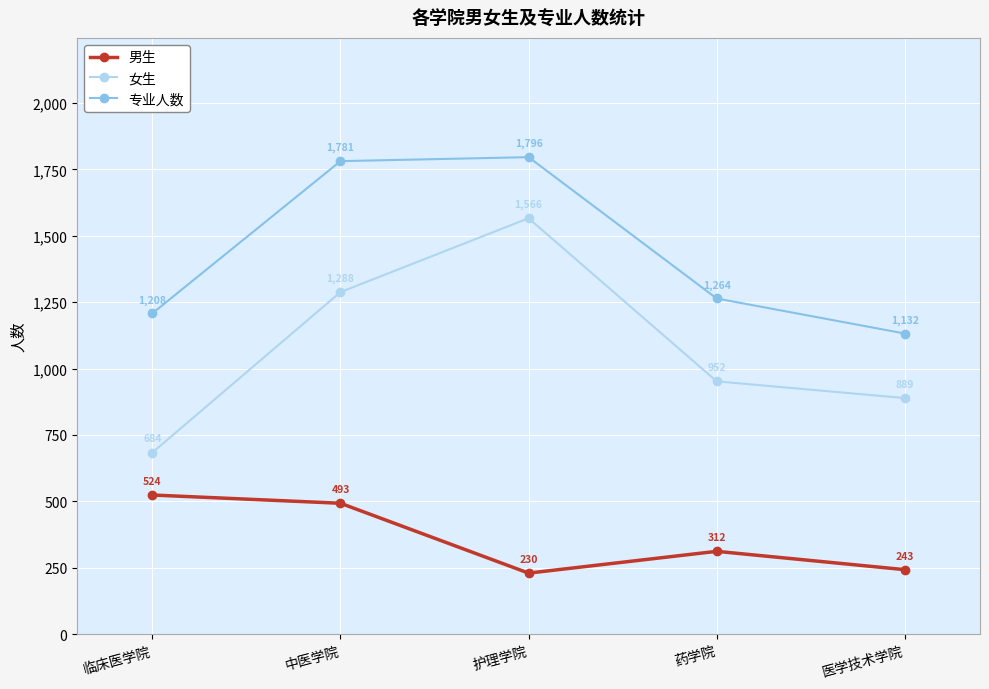

Reading left to right, what are all the values shown in this chart?

男生: 临床医学院=524	中医学院=493	护理学院=230	药学院=312	医学技术学院=243
女生: 临床医学院=684	中医学院=1288	护理学院=1566	药学院=952	医学技术学院=889
专业人数: 临床医学院=1208	中医学院=1781	护理学院=1796	药学院=1264	医学技术学院=1132